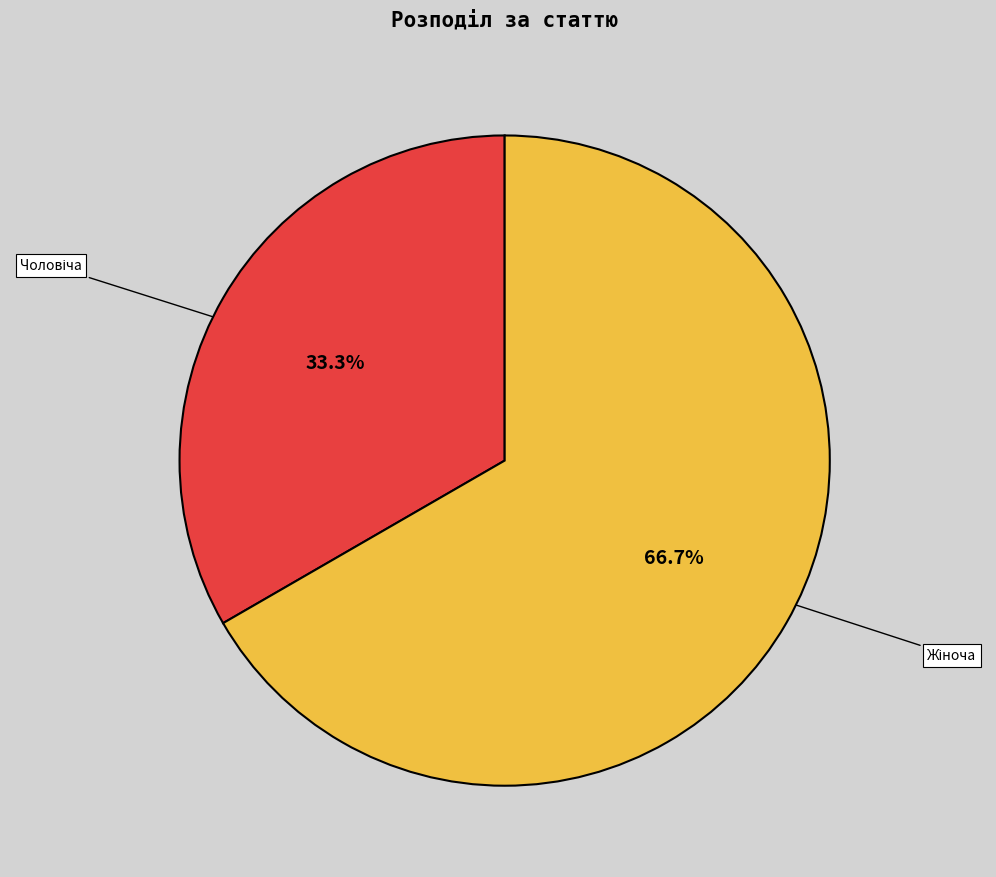

Is there a majority slice in this chart?

Yes